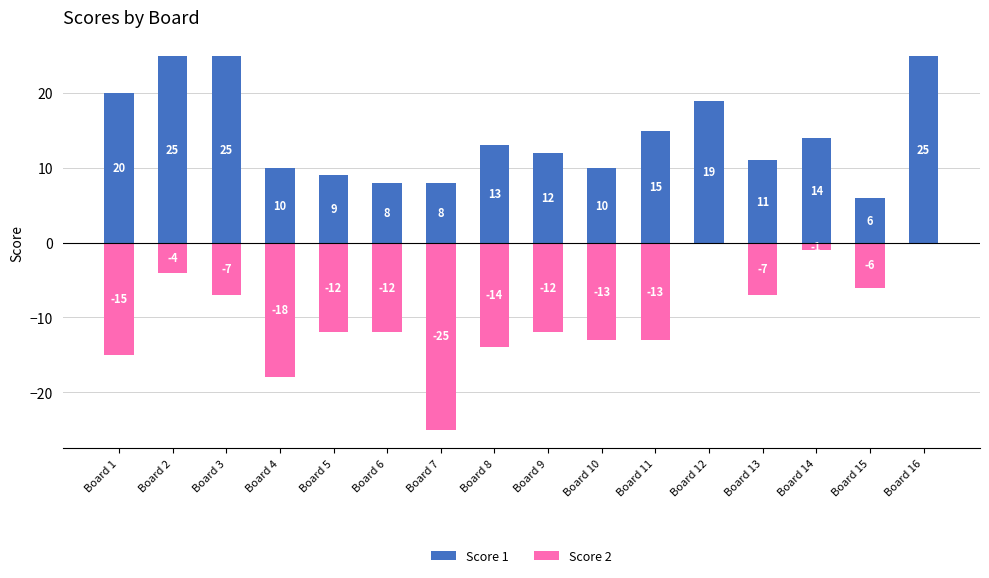

How many data points in Score 2 are less than -12?

6